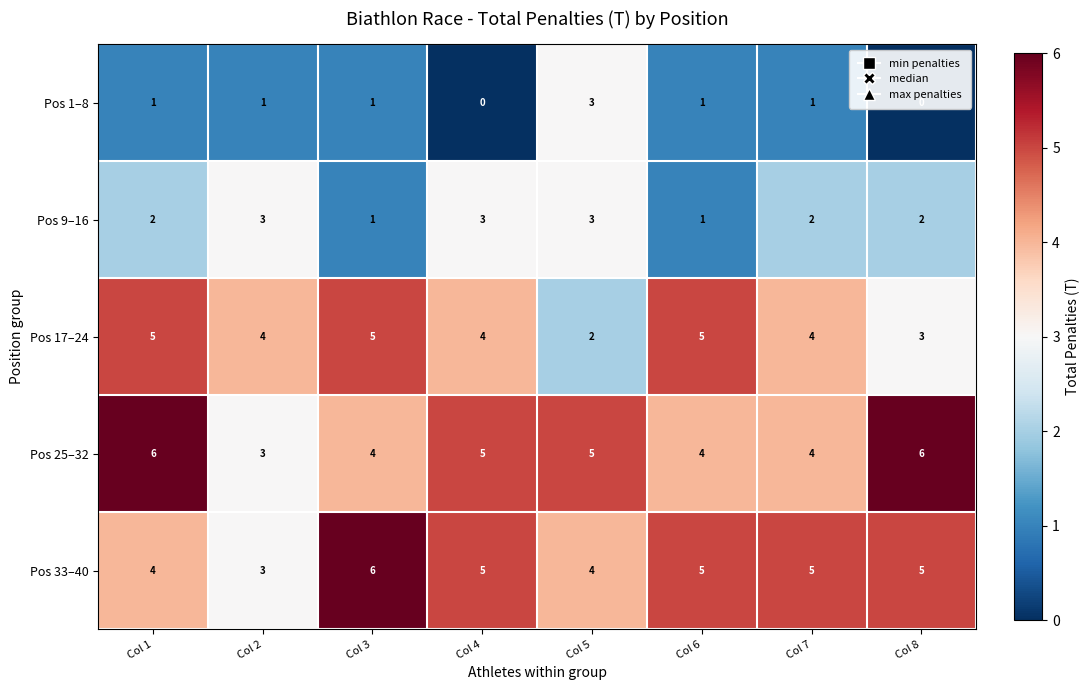

What is the total value across all series at Col 2?

14